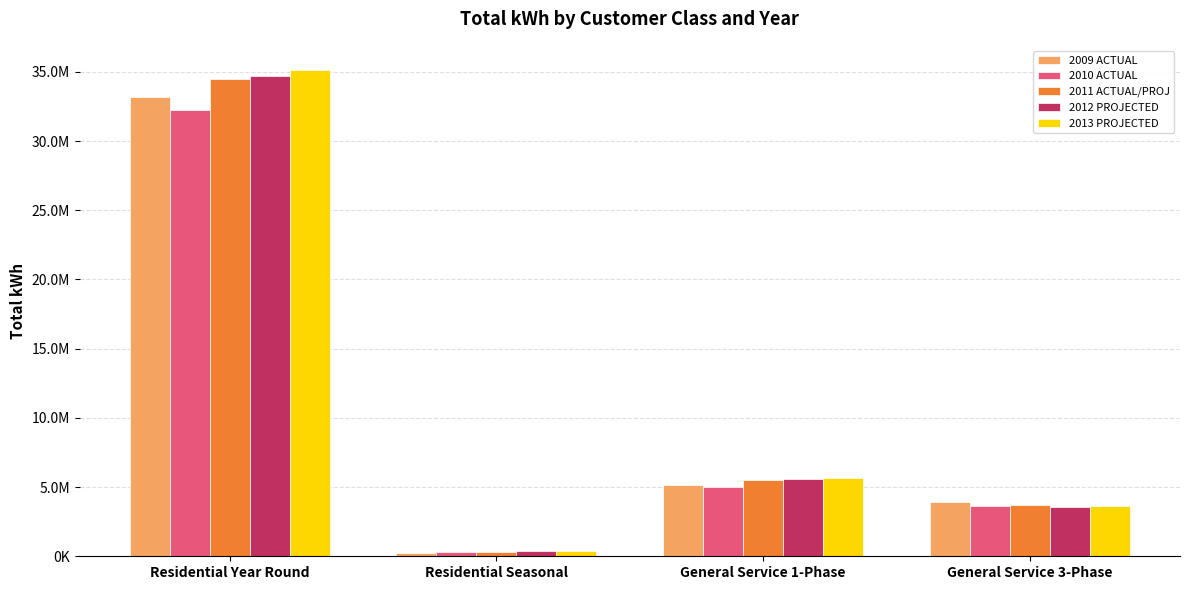

What is the spread (max minus min) of values at Residential Seasonal?

129773.2